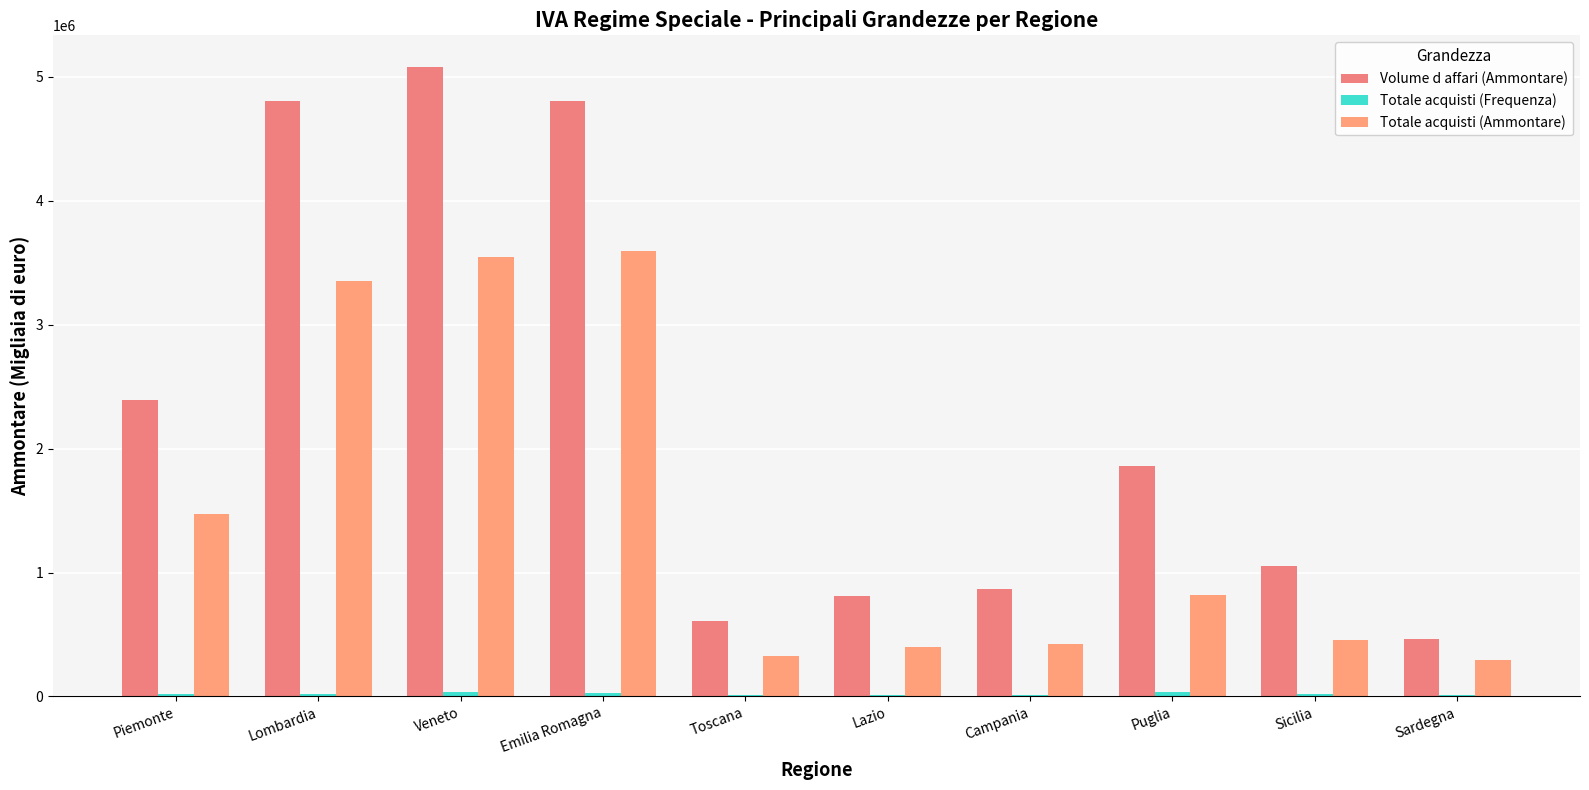

Count the number of categories in the chart.

10